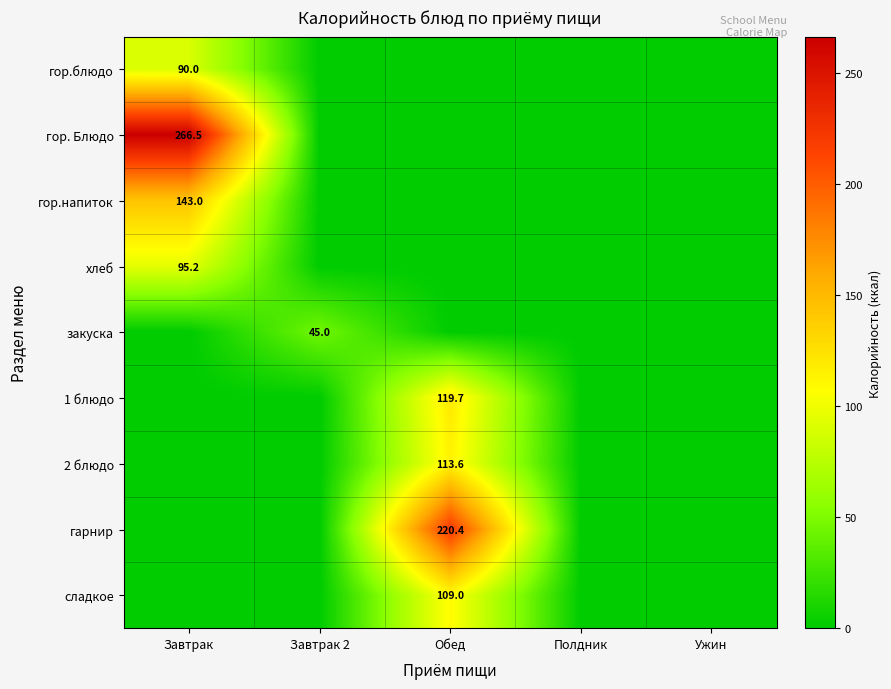

True or false: 1 блюдо has a value of 83.3 at Обед.

False